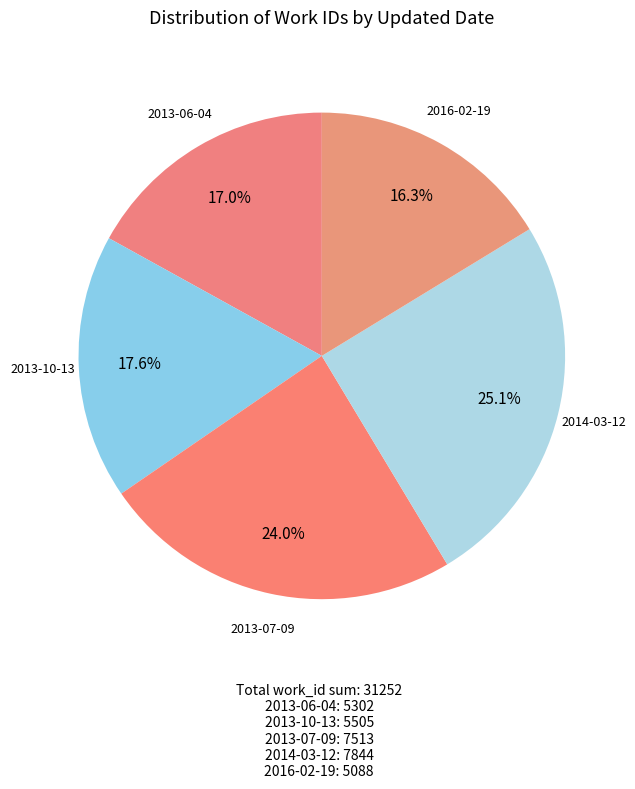

What is the smallest slice in the pie chart?

2016-02-19